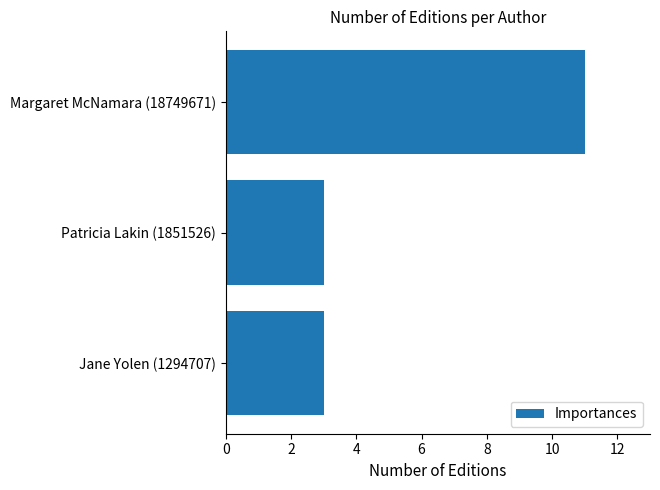

Are the bars grouped side by side (vs. stacked)?

No